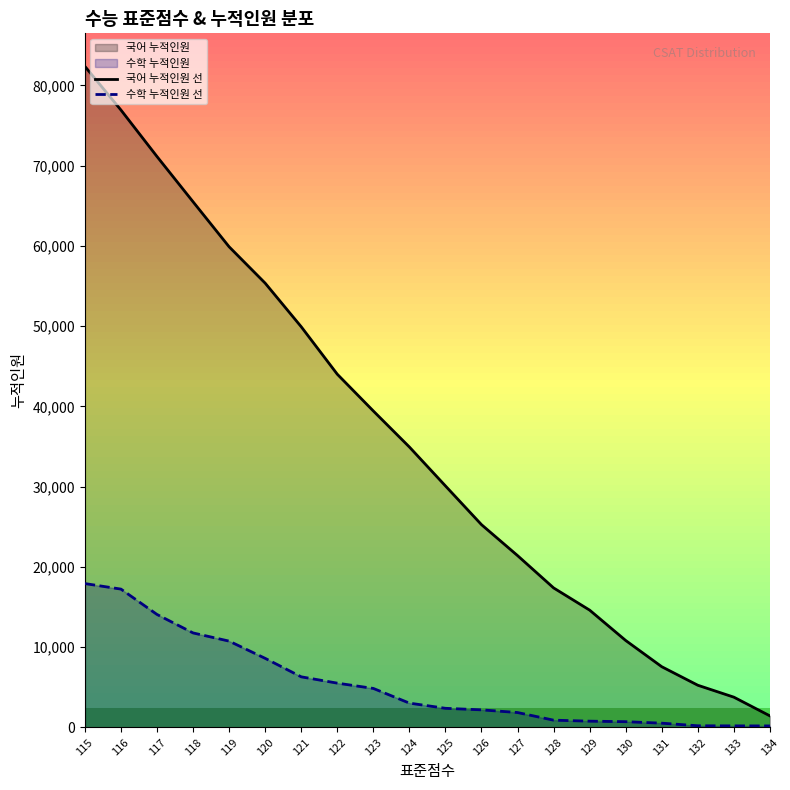

The 수학 누적인원 선 series shows 538 at 131. True or false?

True